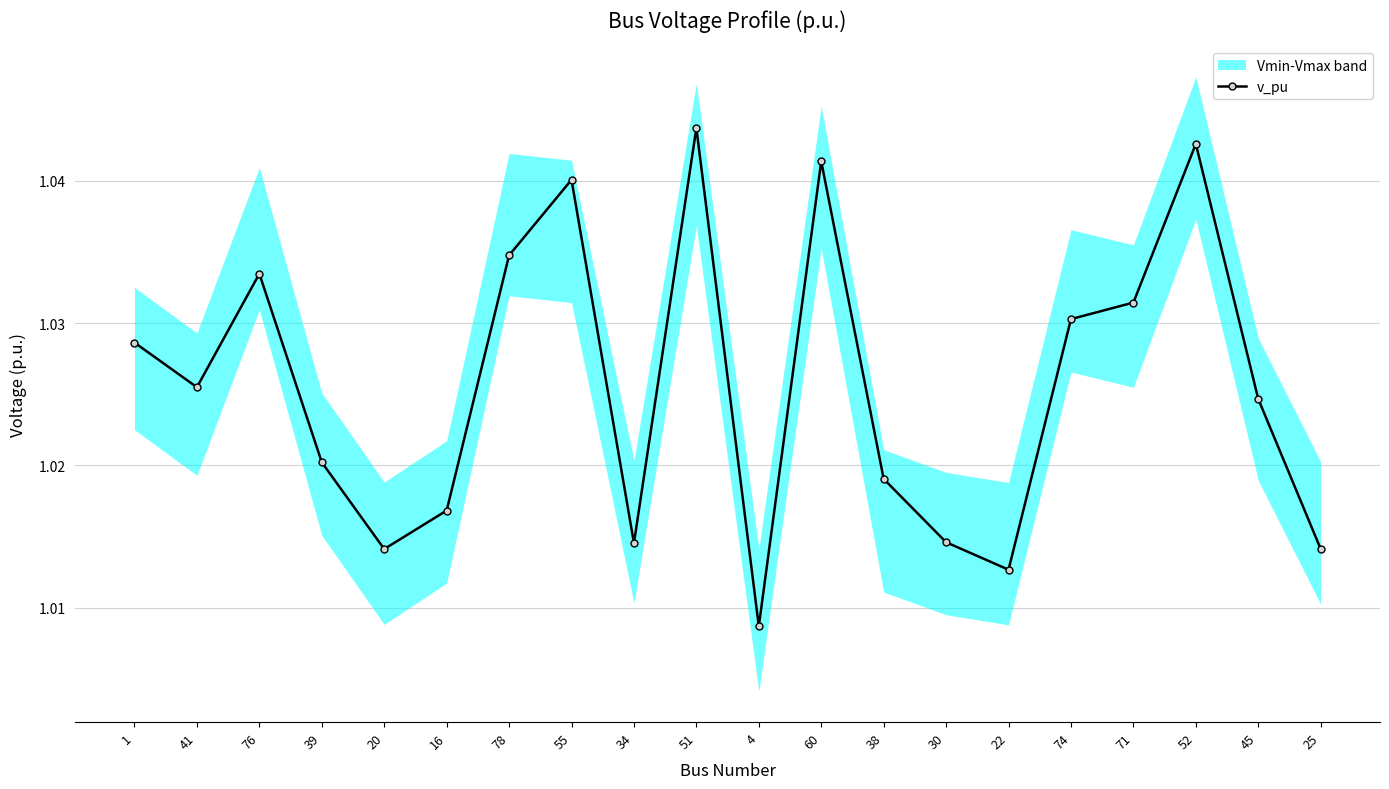

How many points are higher than both their immediate neighbors (excluding endpoints)?

5